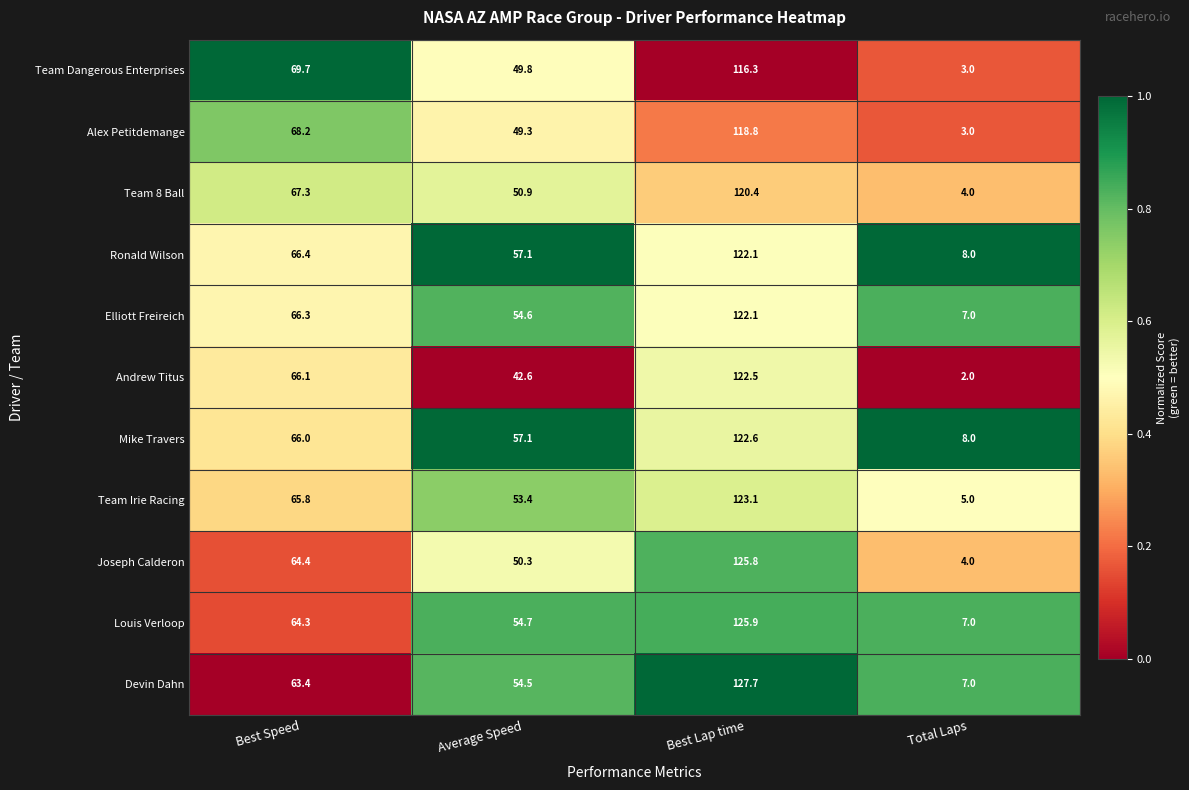

Is it true that Elliott Freireich equals 89.5 at Best Speed?

False